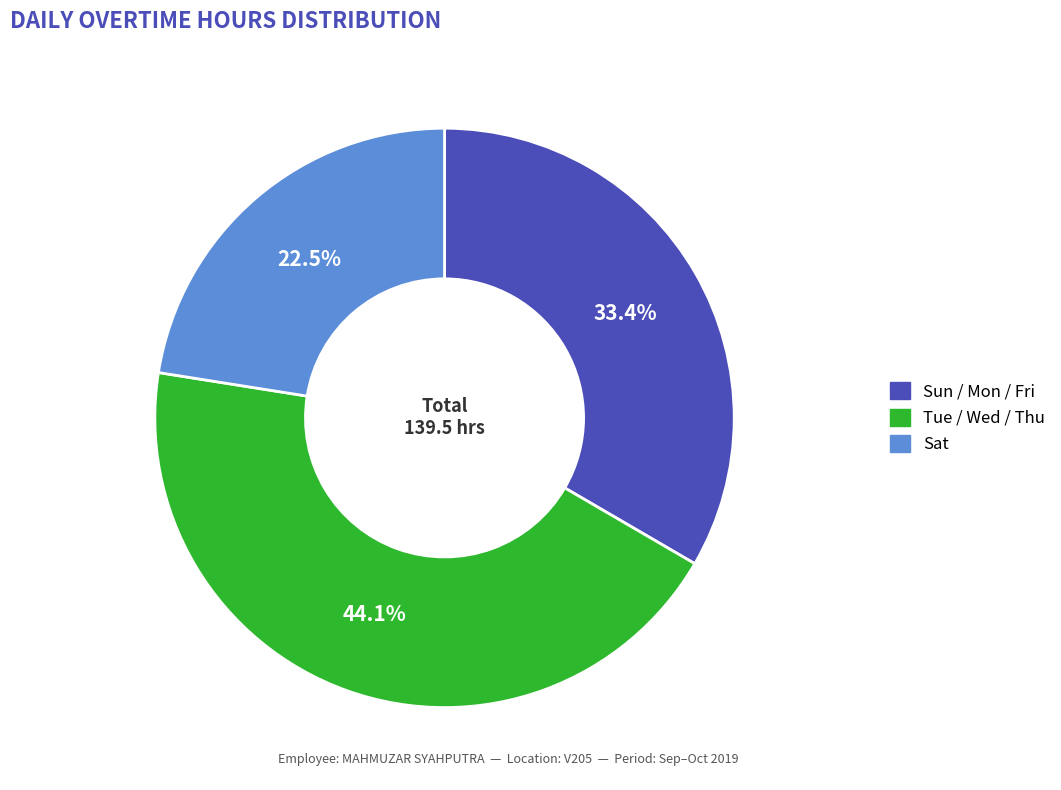

Does any single category account for the majority?

No